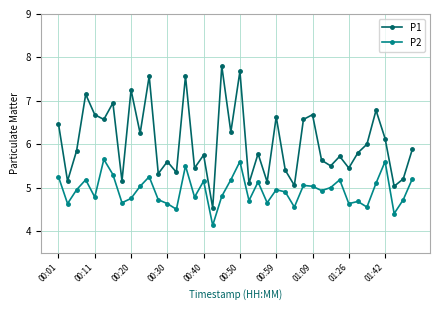

Which series has the largest total across all categories?

P1